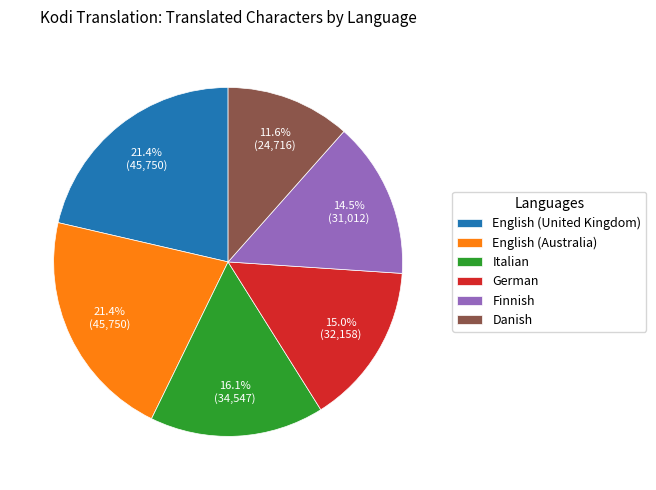

Which has a higher value, English (Australia) or Finnish?

English (Australia)